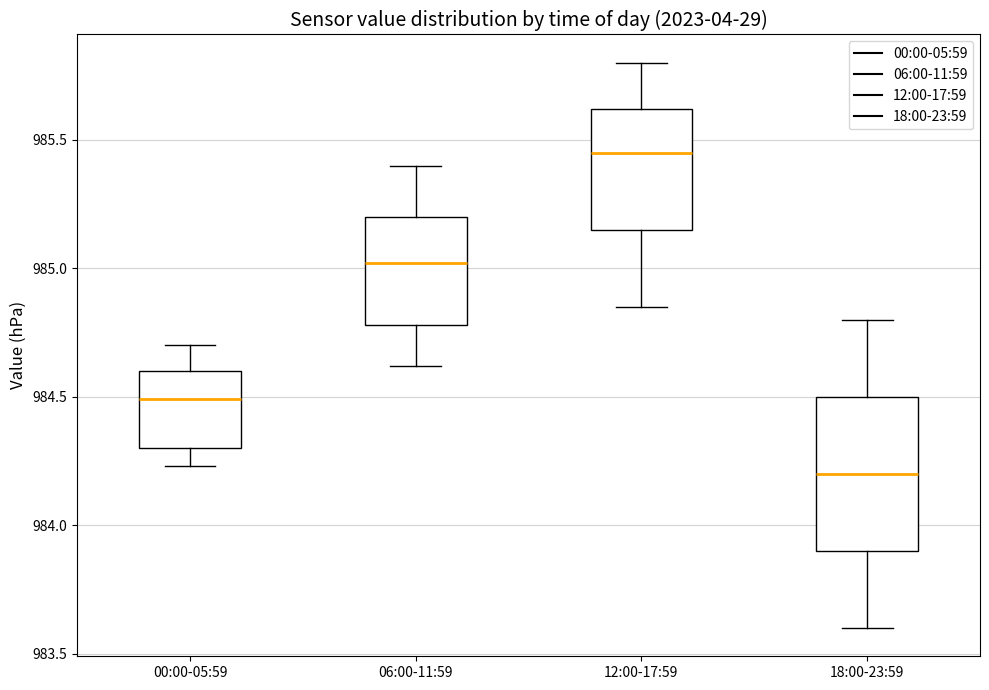

Reading left to right, read every box against the y-axis: the position of its median line, the range the box covers, and the ends of its whiskers. The values are not printed on the chart, so give them approximately, as read against the axis.

00:00-05:59: median 984.50, box 984.30 to 984.60, whiskers 984.25 to 984.70
06:00-11:59: median 985.00, box 984.80 to 985.20, whiskers 984.60 to 985.40
12:00-17:59: median 985.45, box 985.15 to 985.60, whiskers 984.85 to 985.80
18:00-23:59: median 984.20, box 983.90 to 984.50, whiskers 983.60 to 984.80